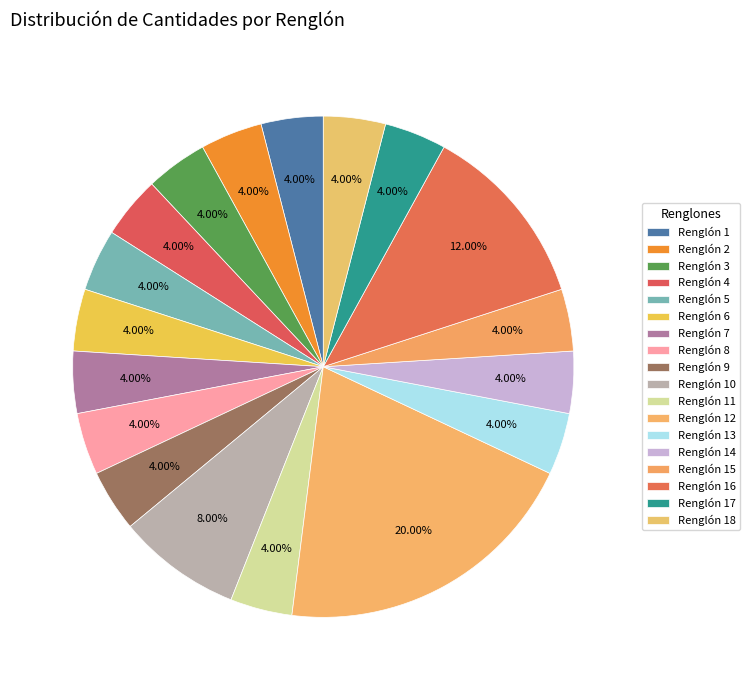

Count the number of slices in the pie.

18